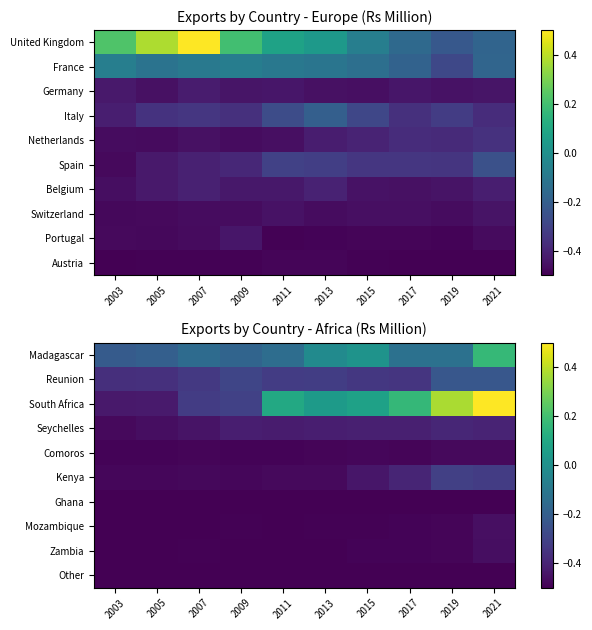

Read the Other value at 2013.

-0.5